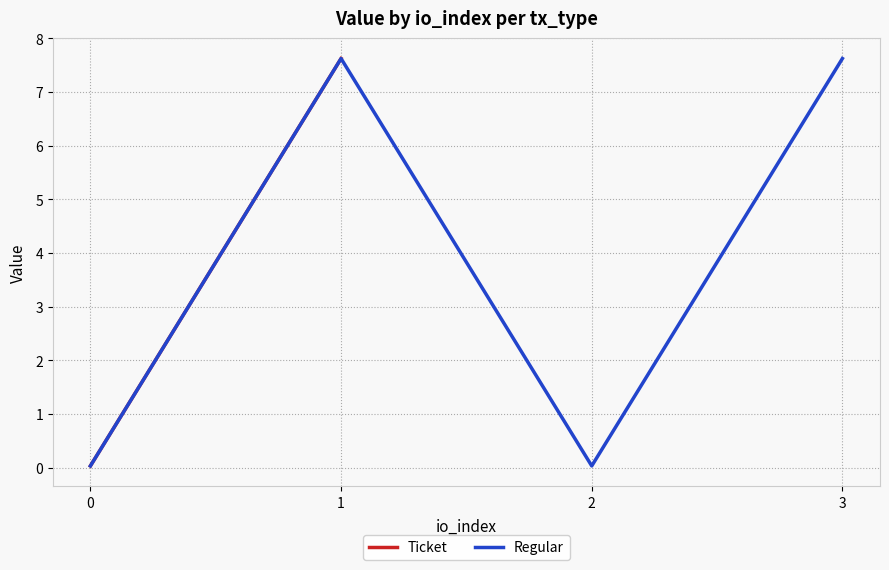

True or false: Regular has more than 2 points higher than both neighbors.

False